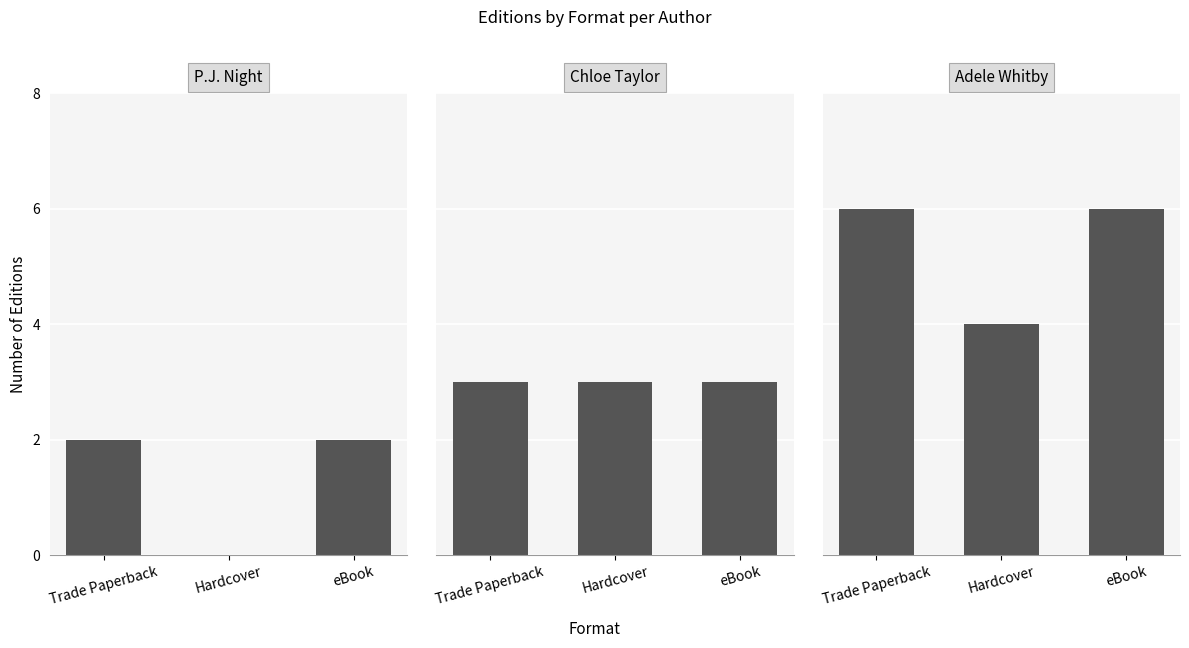

List the series in order of their overall mean, lowest first.

P.J. Night, Chloe Taylor, Adele Whitby